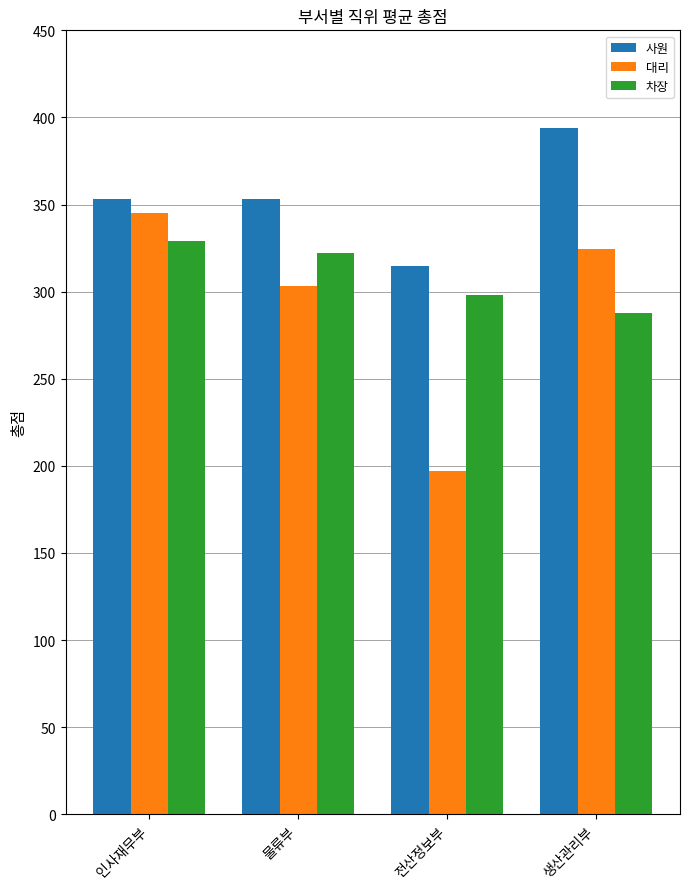

Where is 대리 nearest to the value 271?

물류부